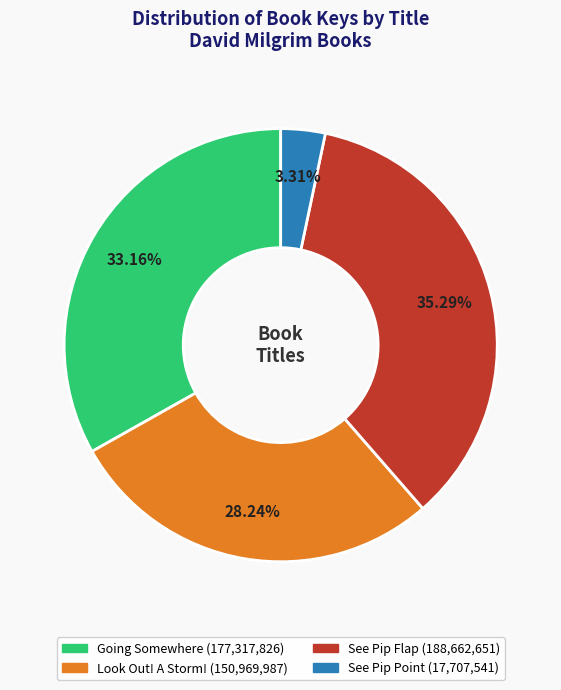

Is there any slice that represents more than half of the pie?

No